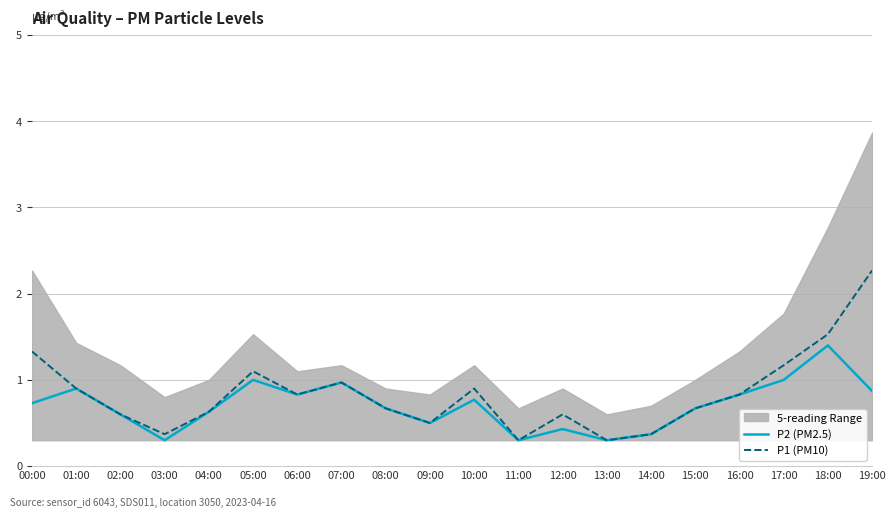

Rank the categories by P2 (PM2.5) value from lowest to highest.

03:00, 11:00, 13:00, 14:00, 12:00, 09:00, 02:00, 04:00, 08:00, 15:00, 00:00, 10:00, 06:00, 16:00, 19:00, 01:00, 07:00, 05:00, 17:00, 18:00